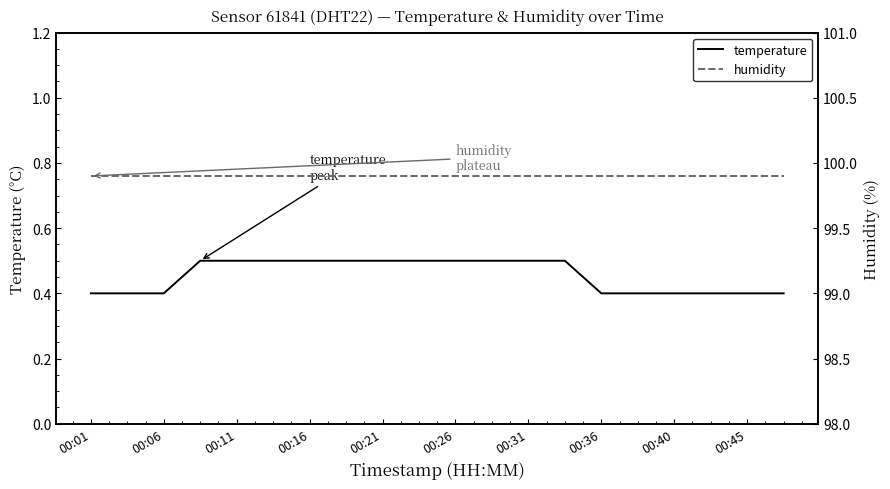

Is it true that temperature equals 0.5 at 00:16?

True